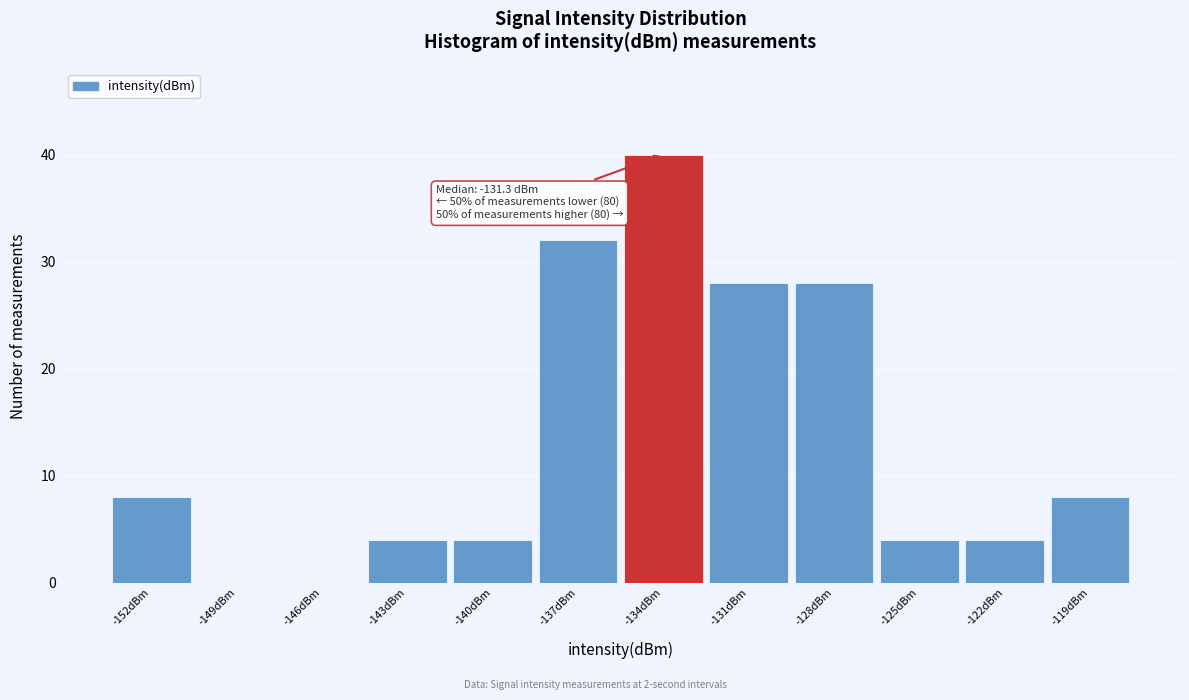

Reading left to right, transcribe all the data shown in this chart.

-152dBm=8	-149dBm=0	-146dBm=0	-143dBm=4	-140dBm=4	-137dBm=32	-134dBm=40	-131dBm=28	-128dBm=28	-125dBm=4	-122dBm=4	-119dBm=8